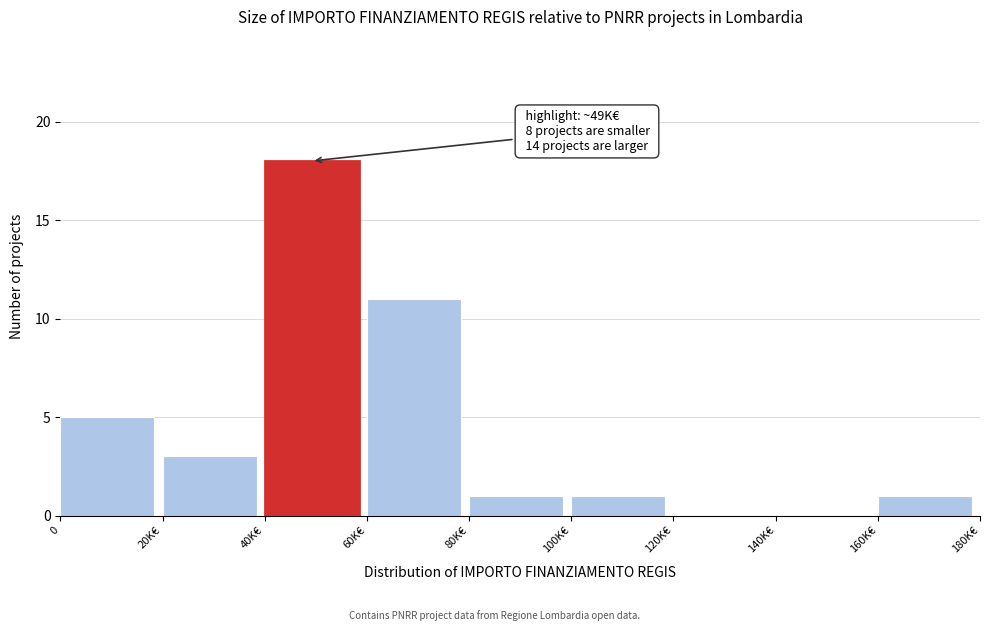

Reading left to right, transcribe all the data shown in this chart.

0=5	20K€=3	40K€=18	60K€=11	80K€=1	100K€=1	120K€=0	140K€=0	160K€=1